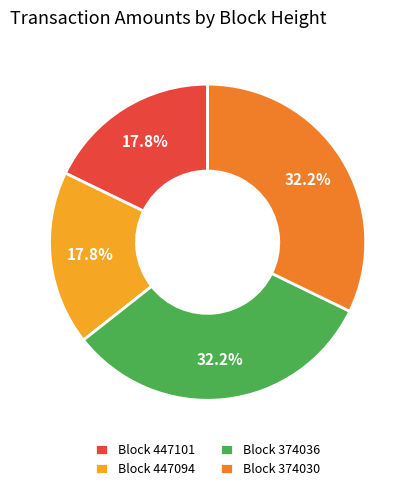

Which has a higher value, Block 447101 or Block 374036?

Block 374036